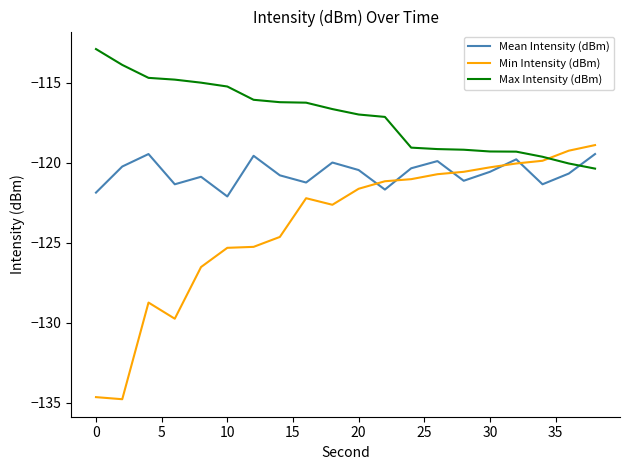

What are all the series names shown in the legend?

Mean Intensity (dBm), Min Intensity (dBm), Max Intensity (dBm)